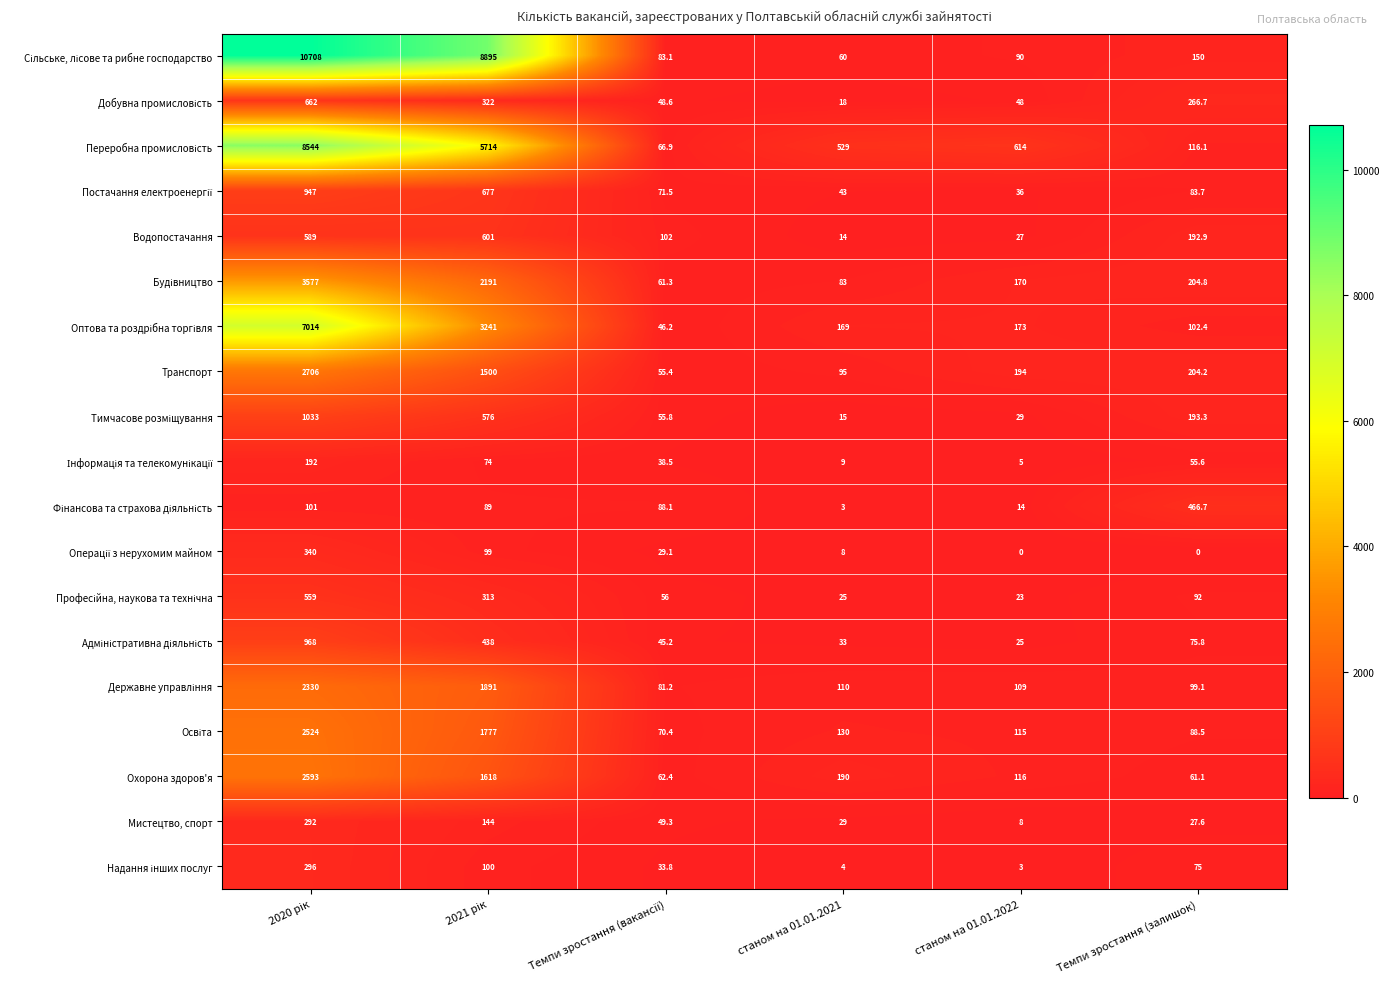

What is the total value across all series at станом на 01.01.2021?

1567.0